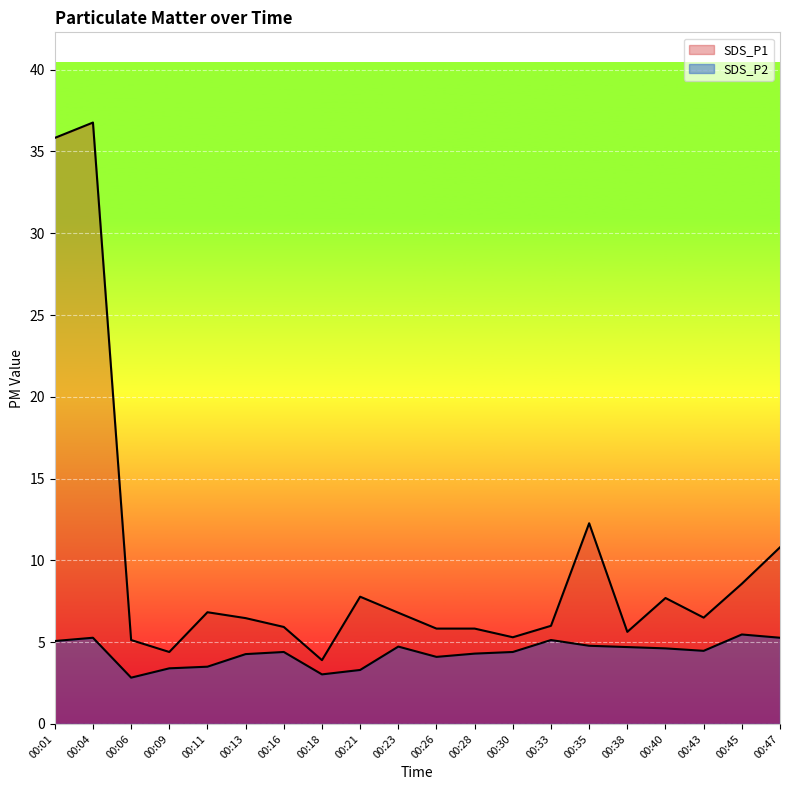

What is the minimum value shown in the chart?

2.8